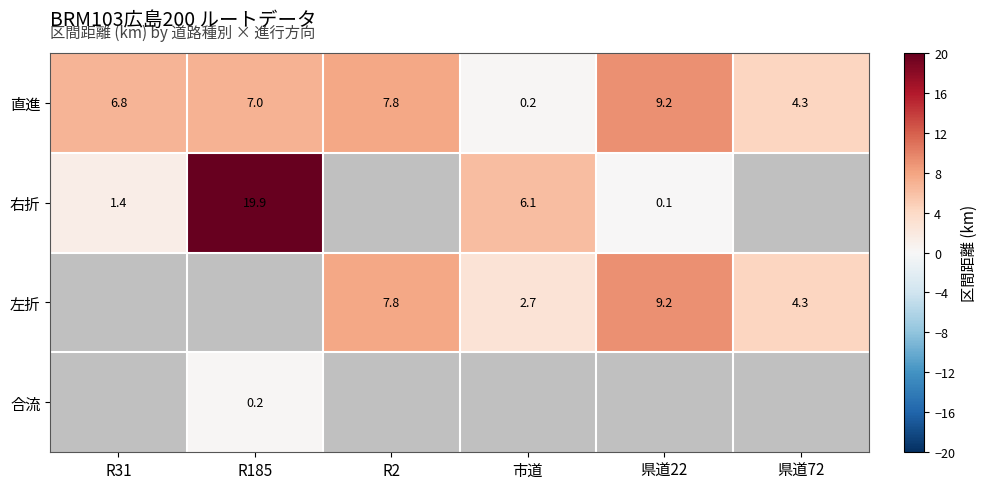

Which category has the highest value in the 直進 series?

県道22